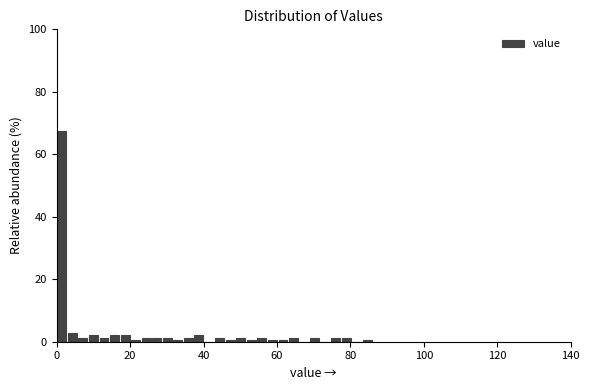

Read against the x-axis, roughly where is the centre of the tallest bar?

2